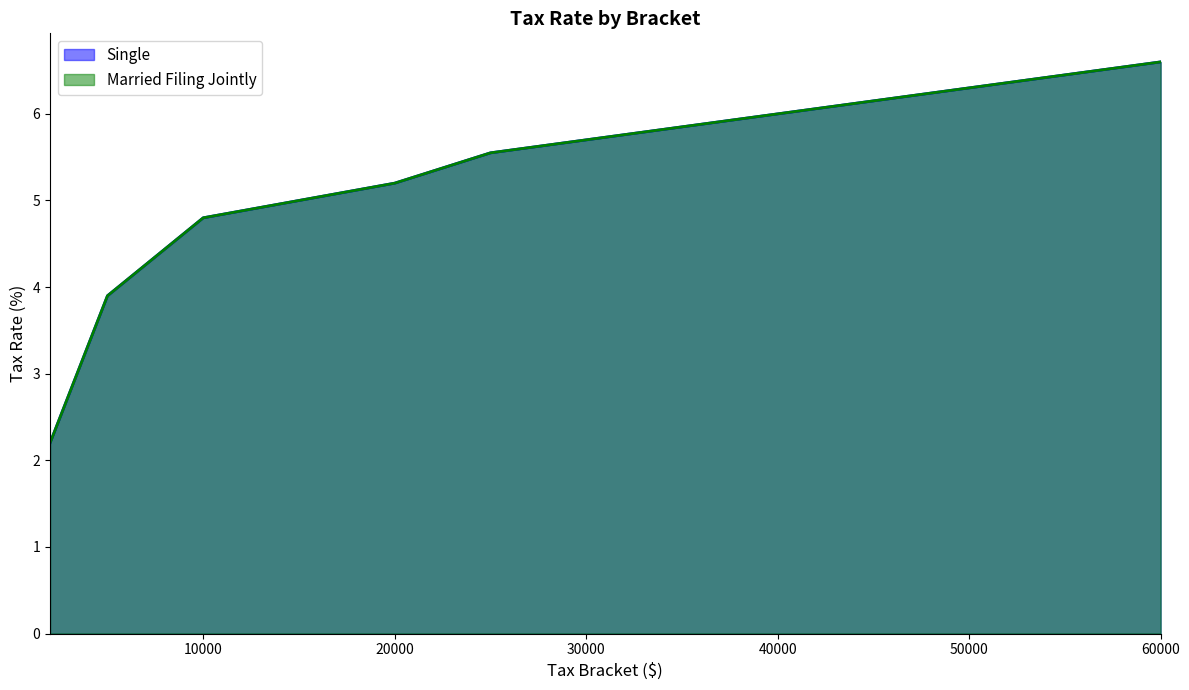

At 60000, list the series in order from smallest to largest.

Single, Married Filing Jointly